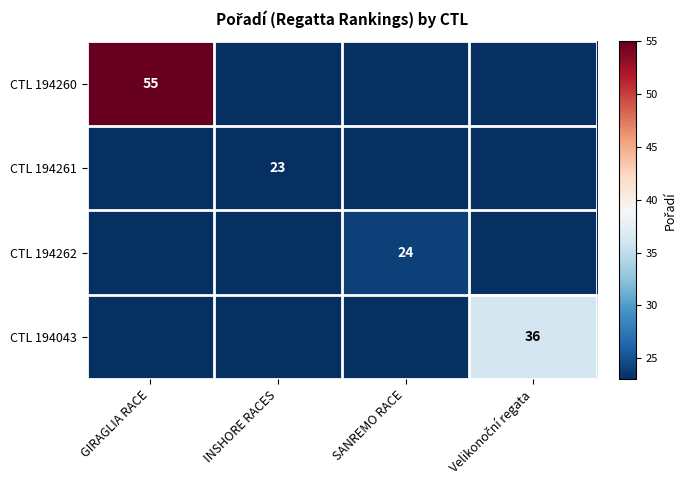

At which category is the sum across all series the highest?

GIRAGLIA RACE